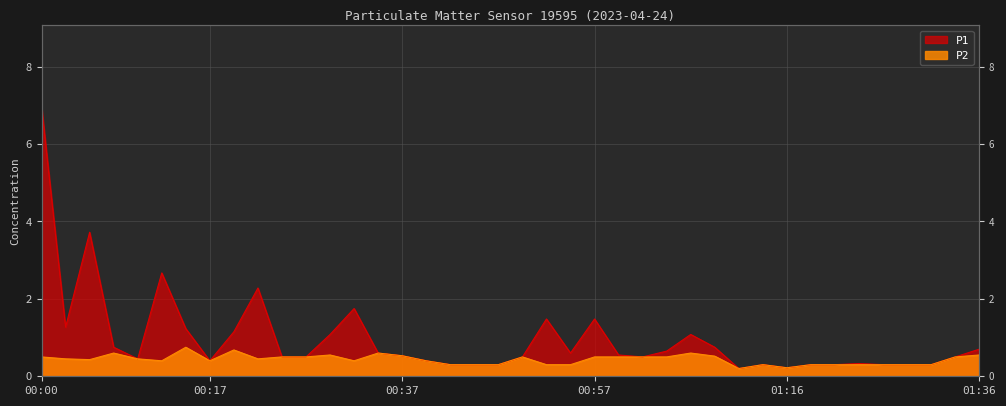

What is the difference between the maximum and minimum values in the P1 series?

6.8